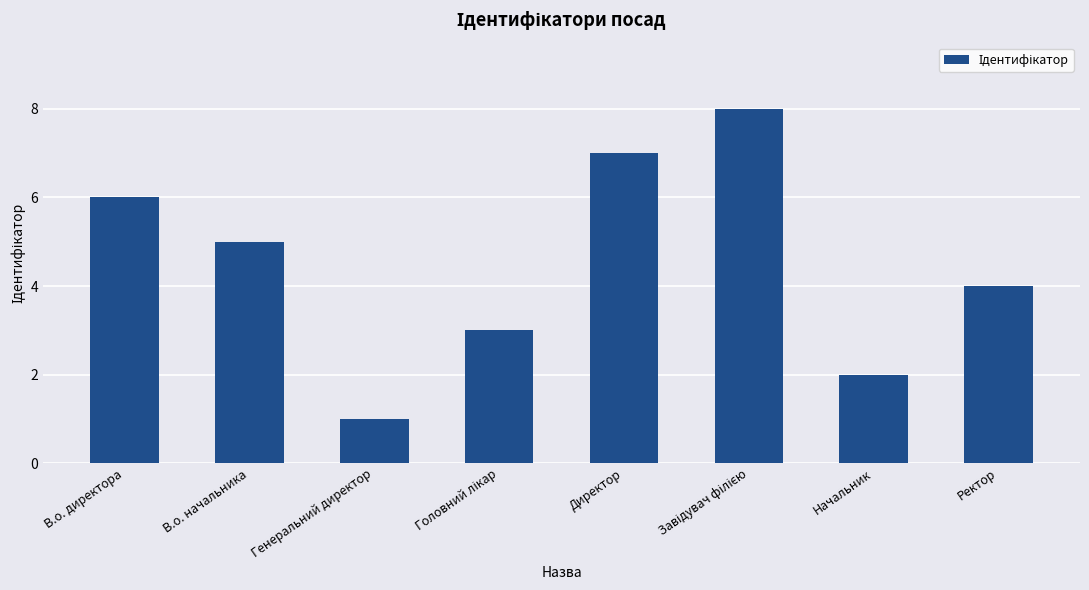

The chart shows a value of 1 at В.о. начальника. True or false?

False